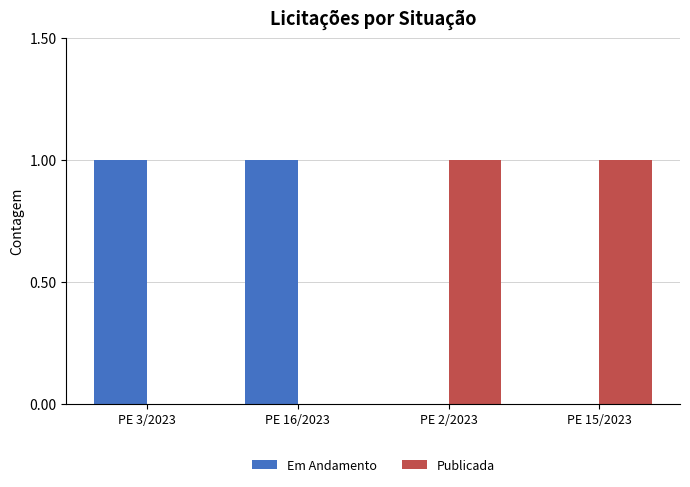

Is the value of Em Andamento at PE 15/2023 greater than the value of Publicada at PE 15/2023?

No